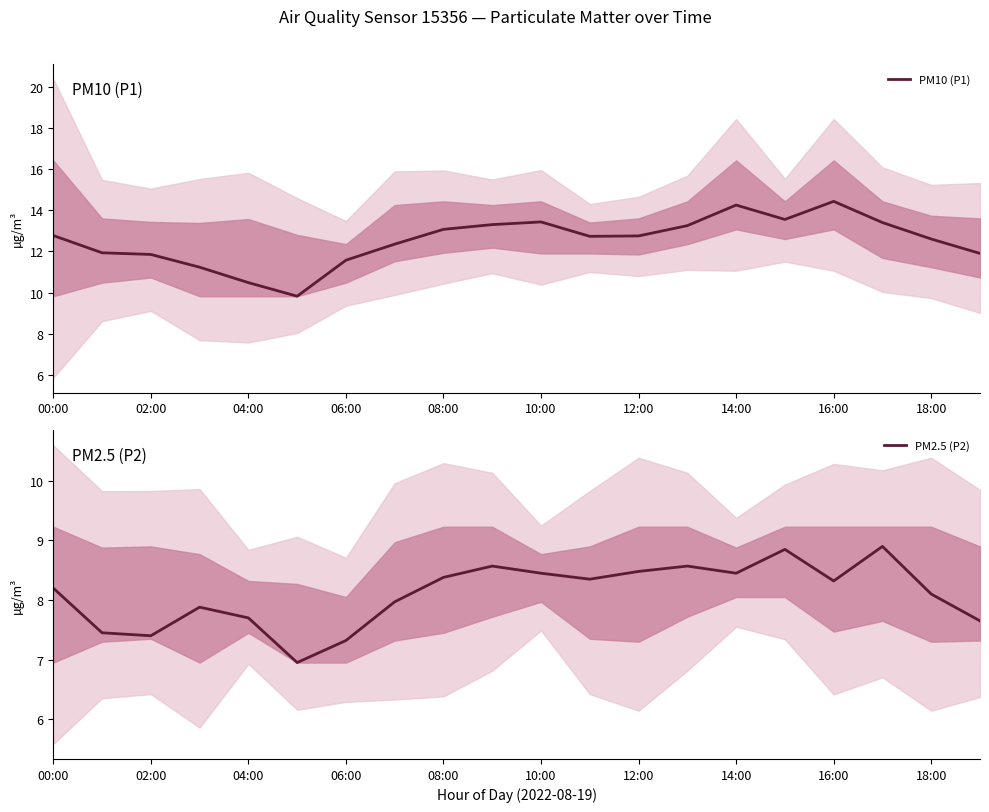

Which series has the largest total across all categories?

PM10 (P1)